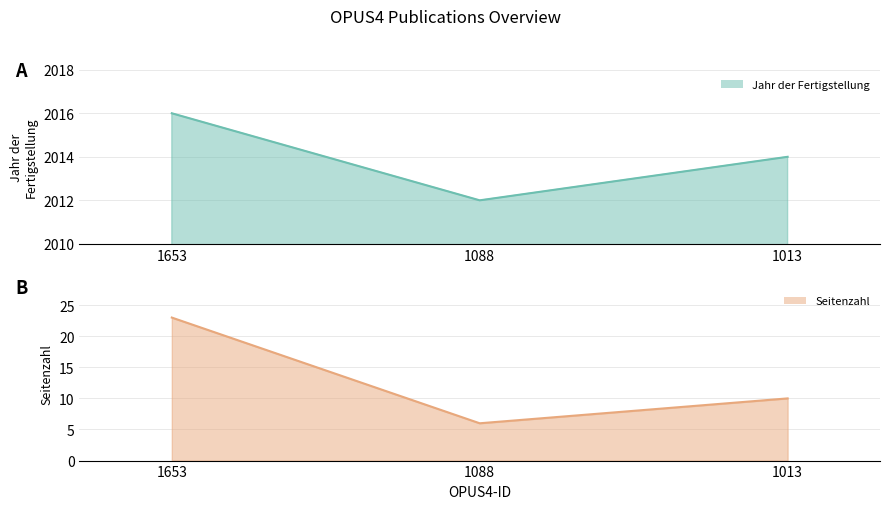

Between 1088 and 1013, which is larger?

1013